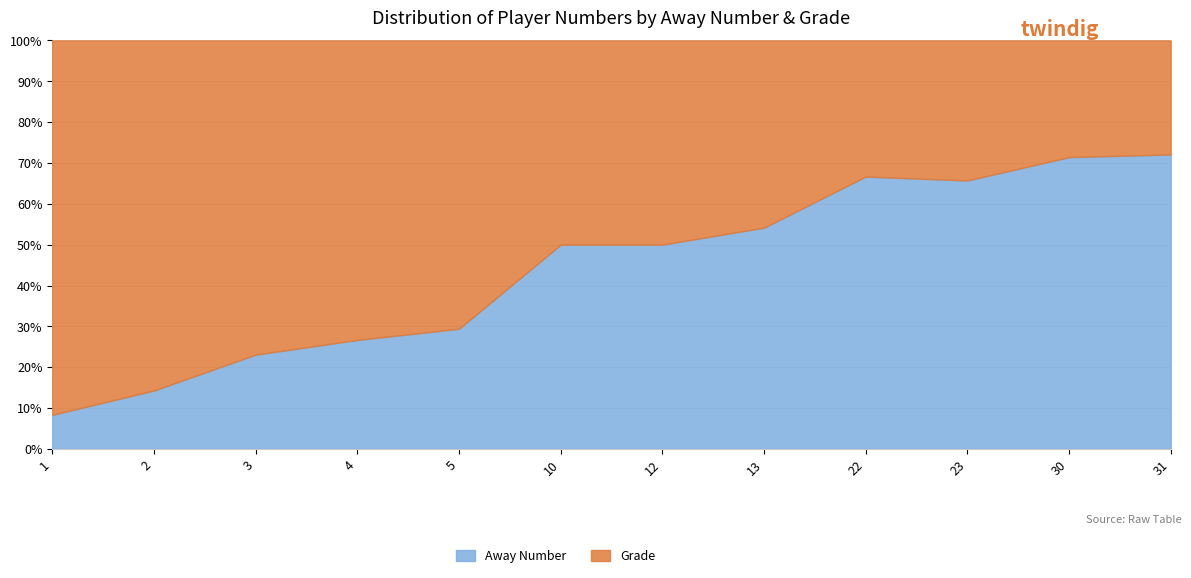

What is the total value across all series at 5?

100.0